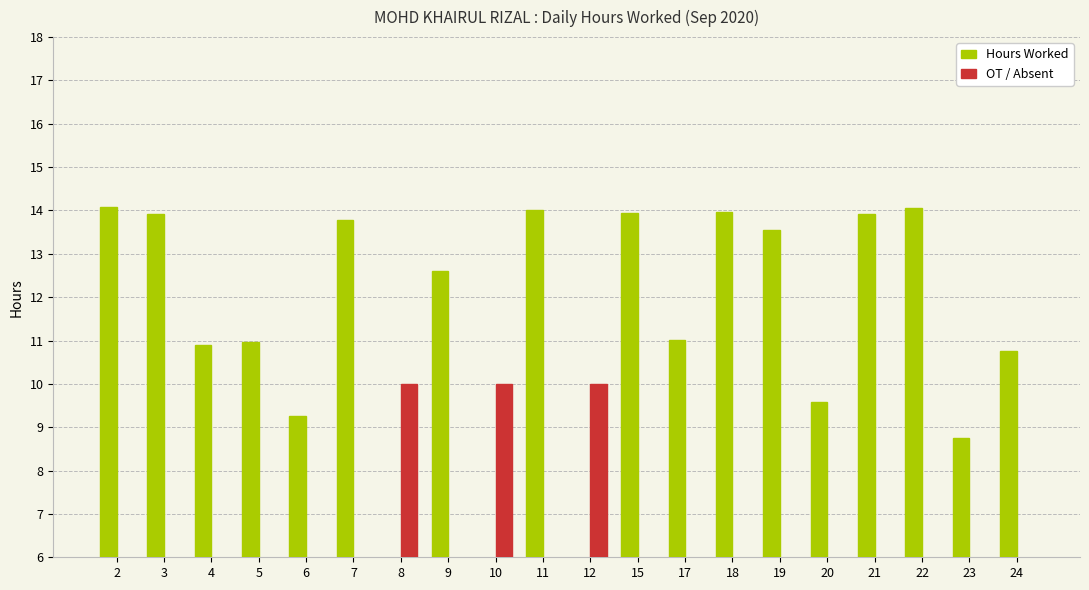

How many groups of bars are there?

20